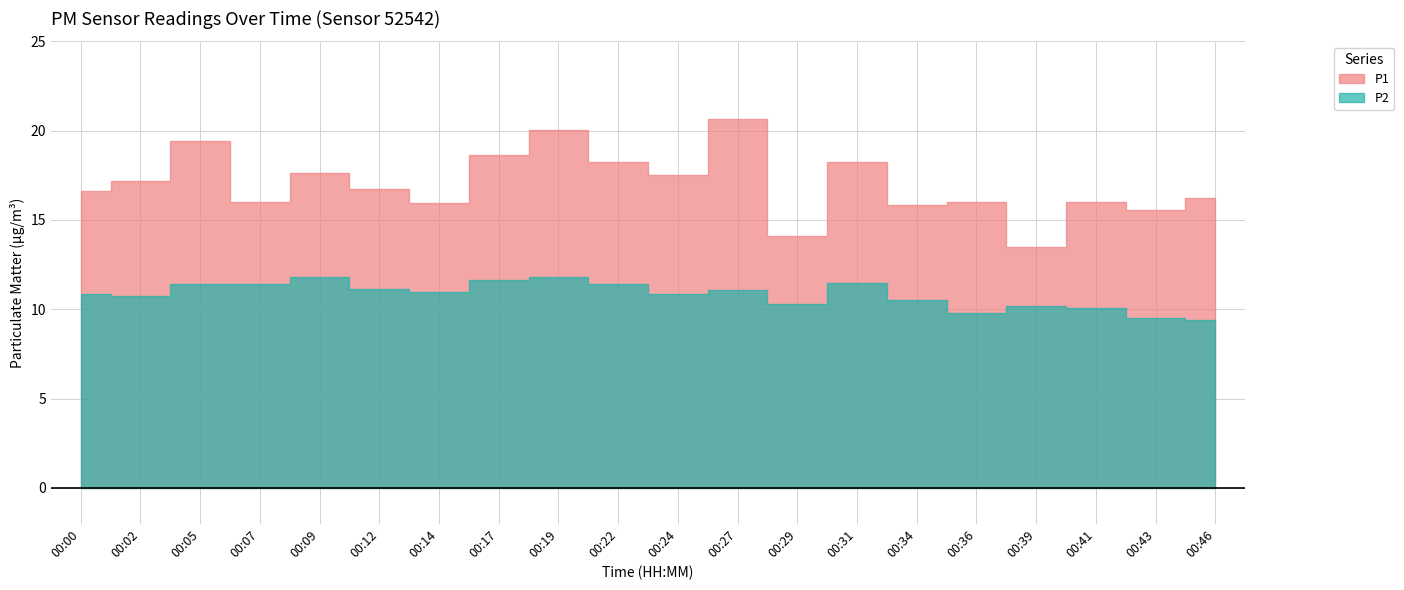

What is the total value across all series at 00:27?

31.7